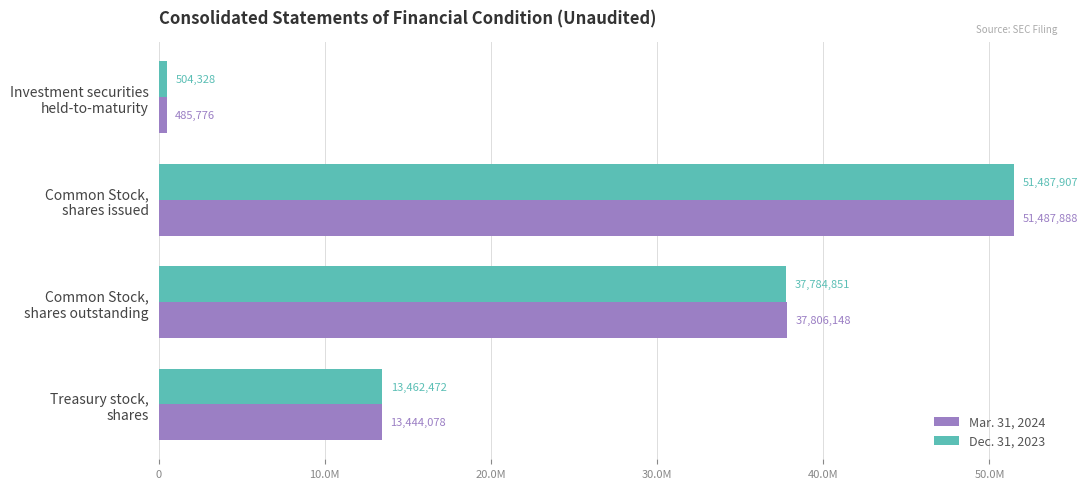

Reading left to right, what are all the values shown in this chart?

Mar. 31, 2024: 485776	51487888	37806148	13444078
Dec. 31, 2023: 504328	51487907	37784851	13462472